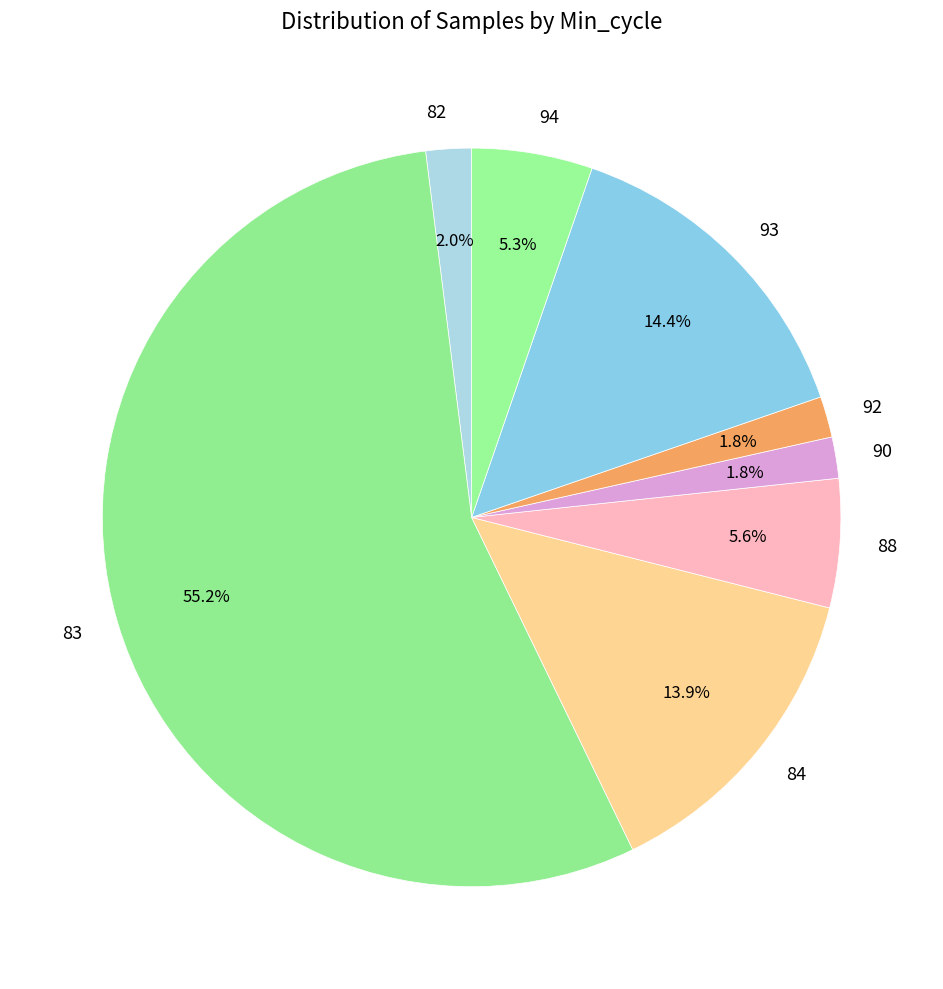

What is the largest slice in the pie chart?

83